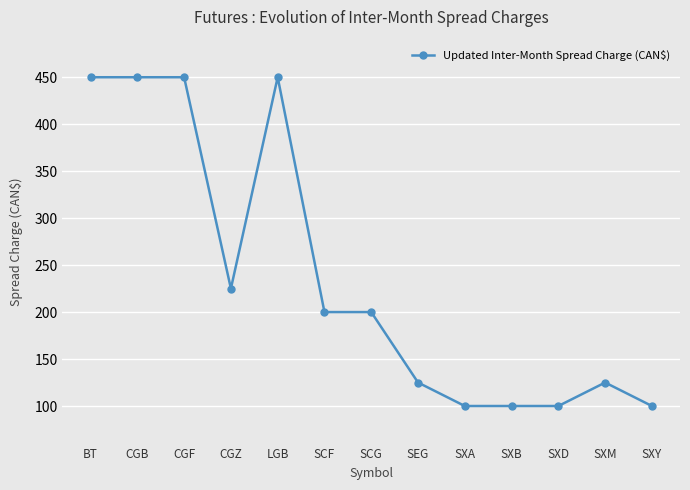

What is the sum of the values at SXA and CGZ?

325